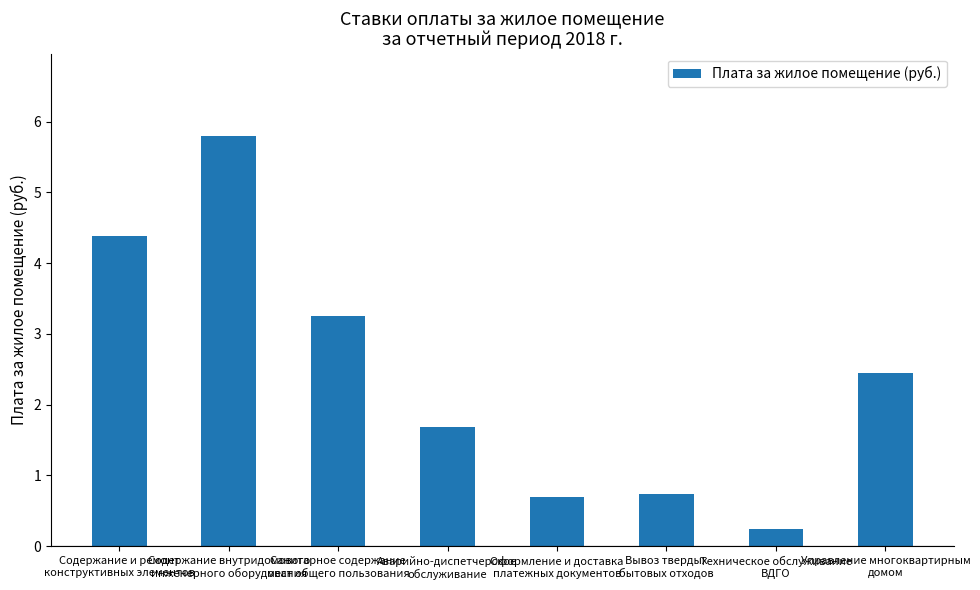

What is the value of the 5th bar from the left?

0.7